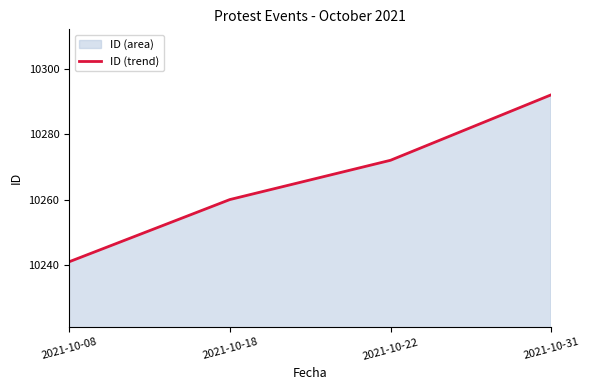

At which category does the chart reach its minimum across all series?

2021-10-08